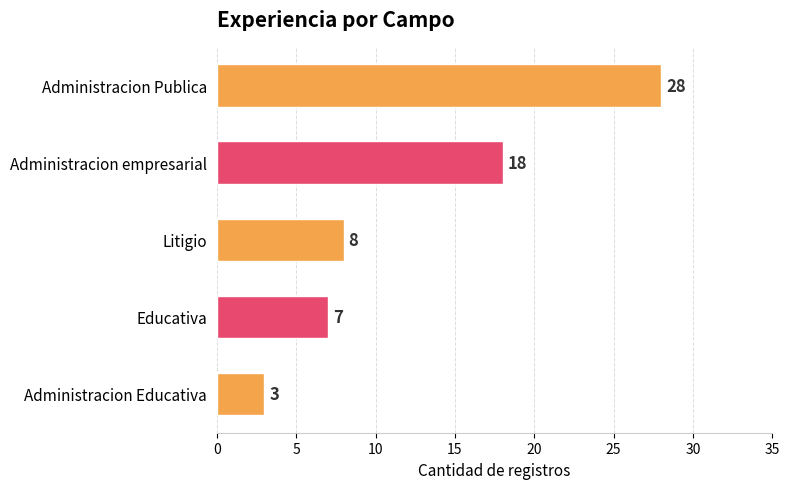

The value at Administracion Publica is 28. True or false?

True